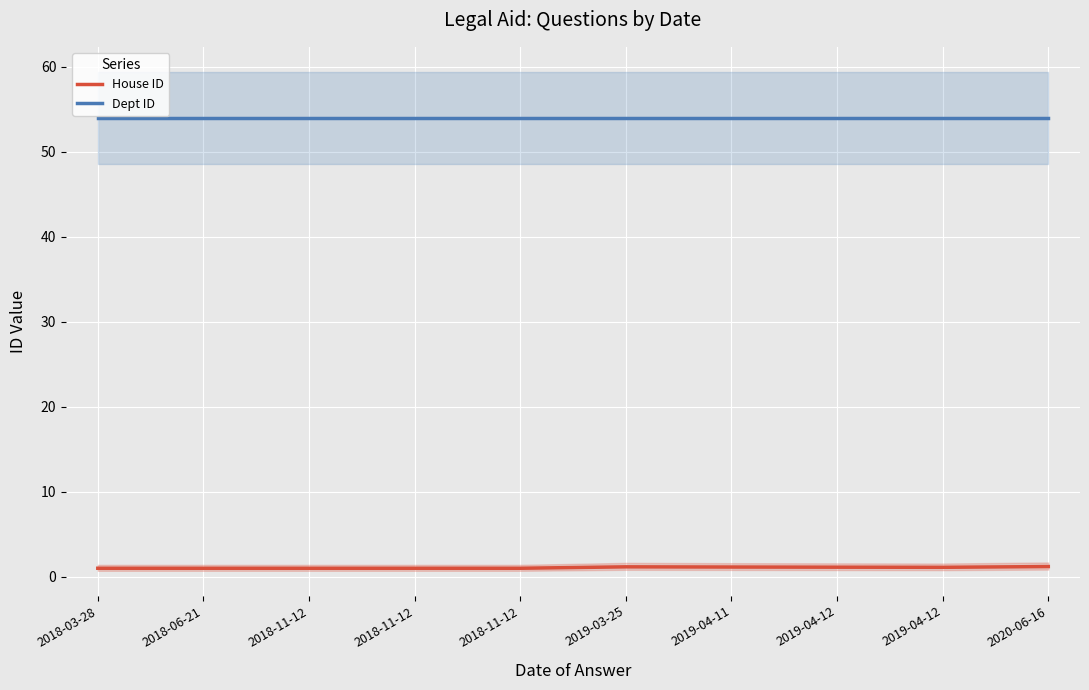

Reading right to left, what are all the values shown in this chart?

House ID: 2020-06-16=1.2	2019-04-12=1.1	2019-04-12=1.1	2019-04-11=1.1	2019-03-25=1.2	2018-11-12=1.0	2018-11-12=1.0	2018-11-12=1.0	2018-06-21=1.0	2018-03-28=1.0
Dept ID: 2020-06-16=54.0	2019-04-12=54.0	2019-04-12=54.0	2019-04-11=54.0	2019-03-25=54.0	2018-11-12=54.0	2018-11-12=54.0	2018-11-12=54.0	2018-06-21=54.0	2018-03-28=54.0